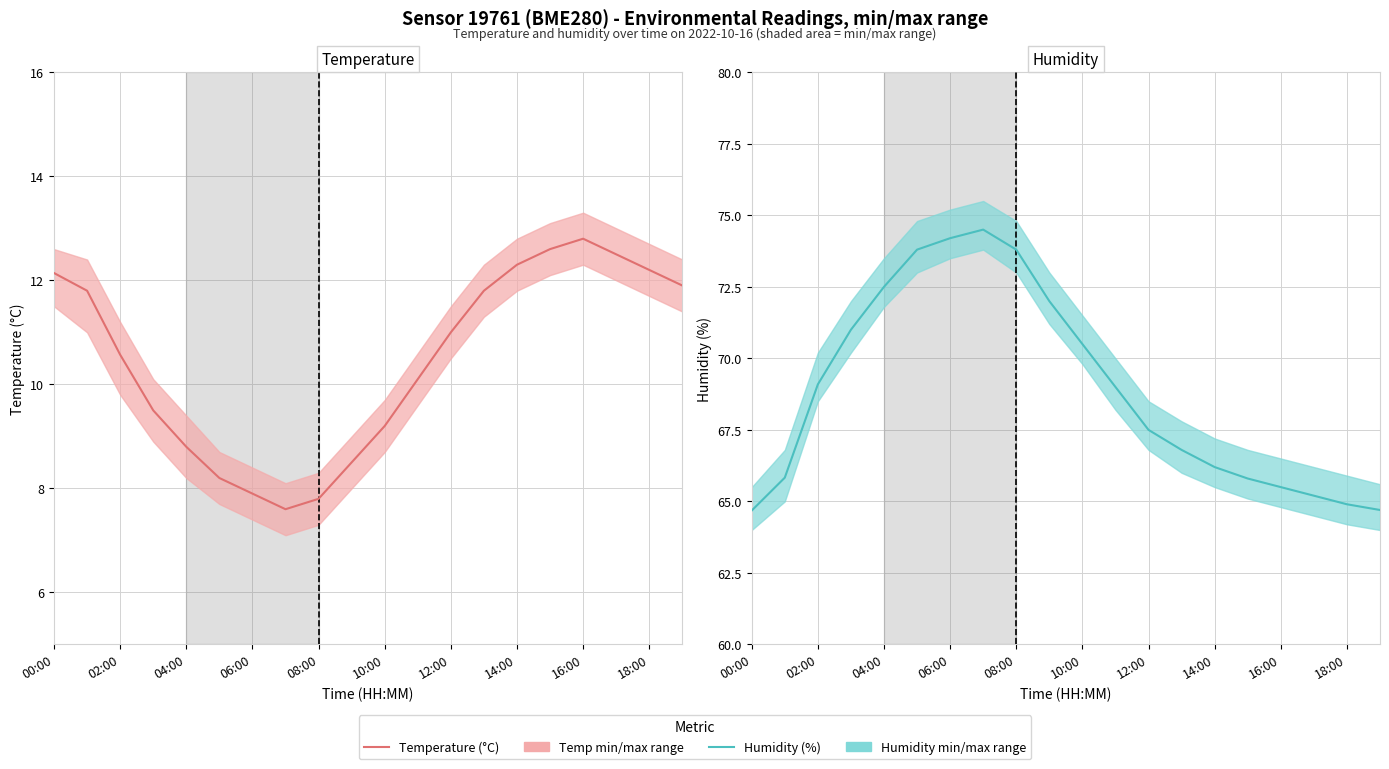

How many lines are shown in the chart?

2